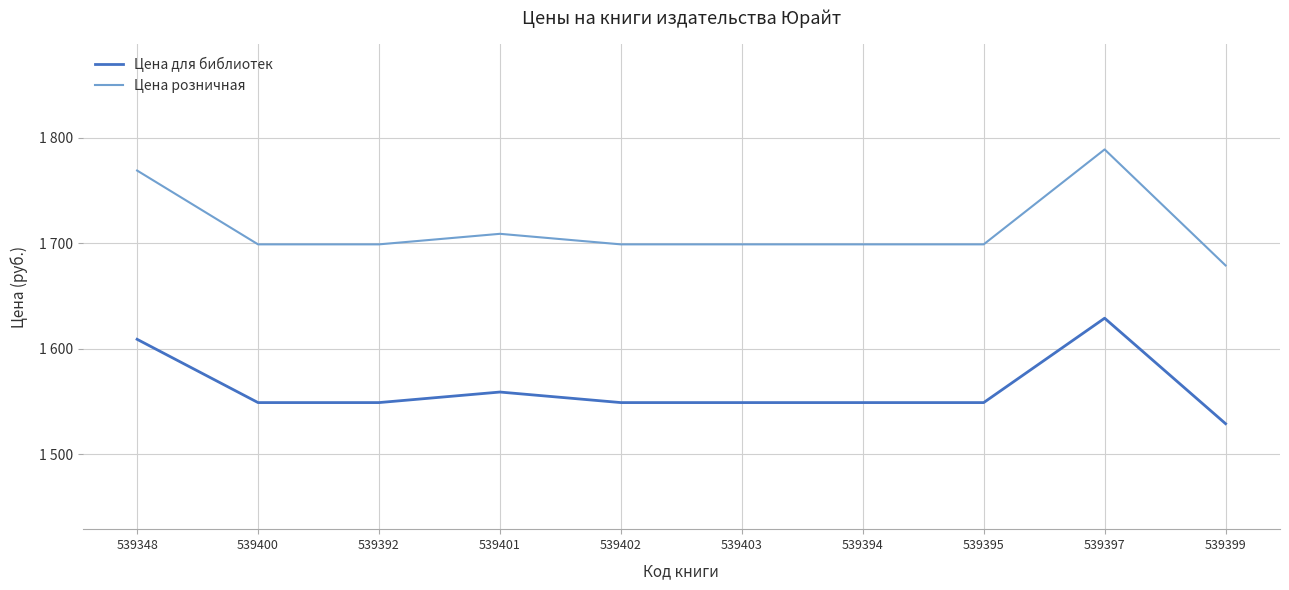

Does the chart display data point markers on the line(s)?

No